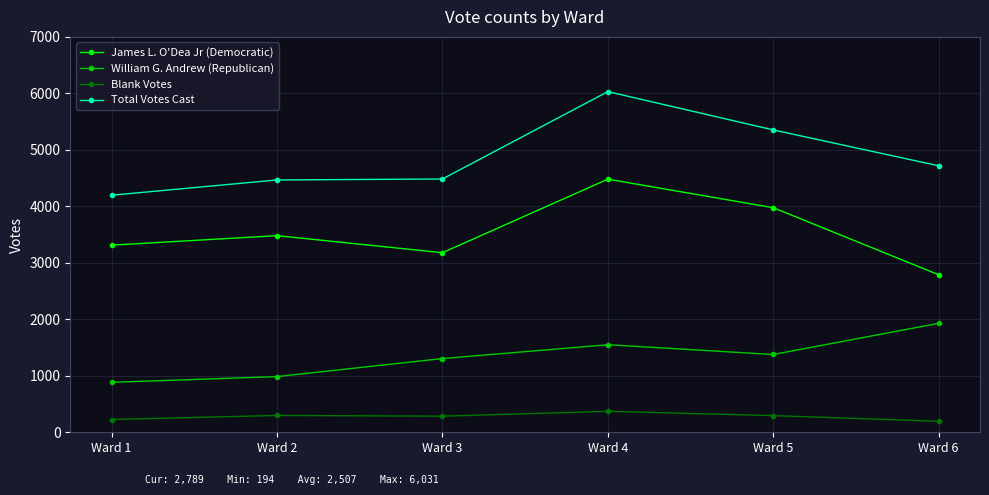

True or false: William G. Andrew (Republican) and Blank Votes cross at least once.

False